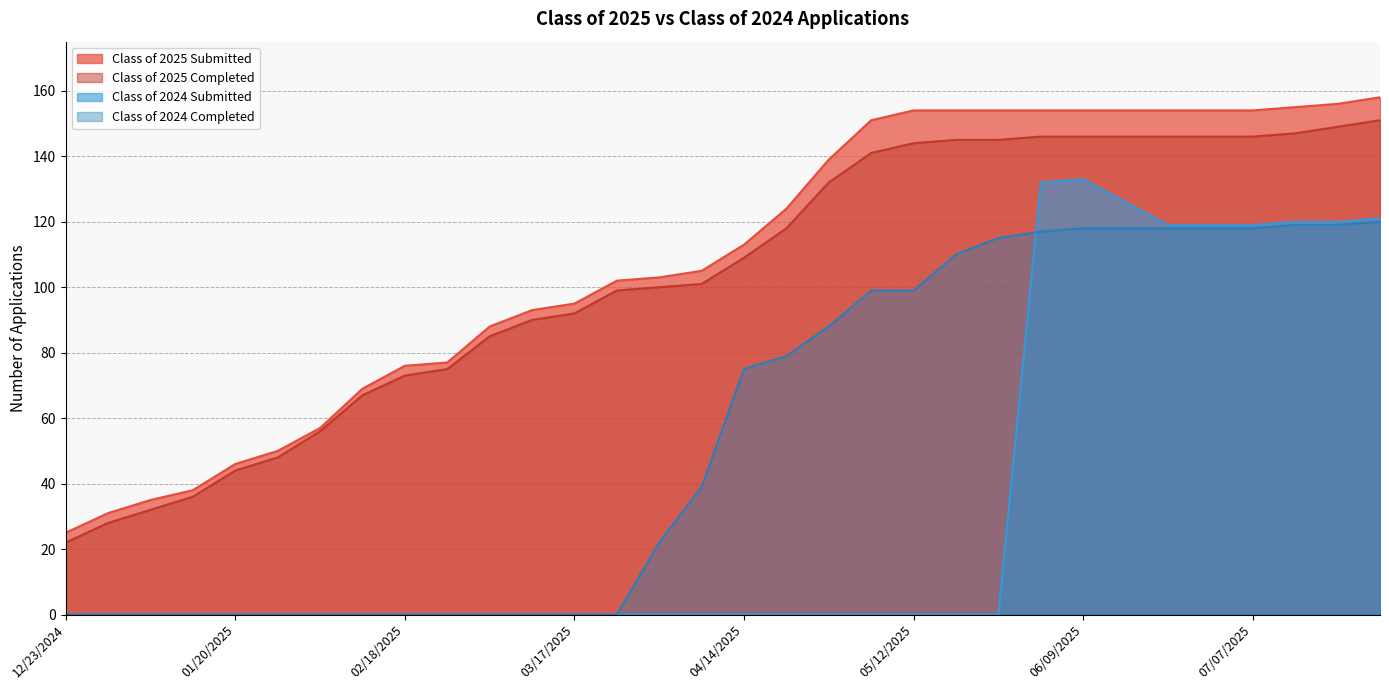

Does the chart display data point markers on the line(s)?

No